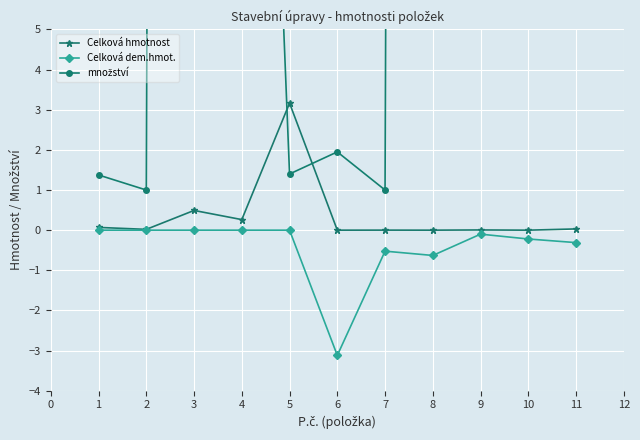

What is the value of the Celková dem.hmot. point at the 6th from the left?

-3.1